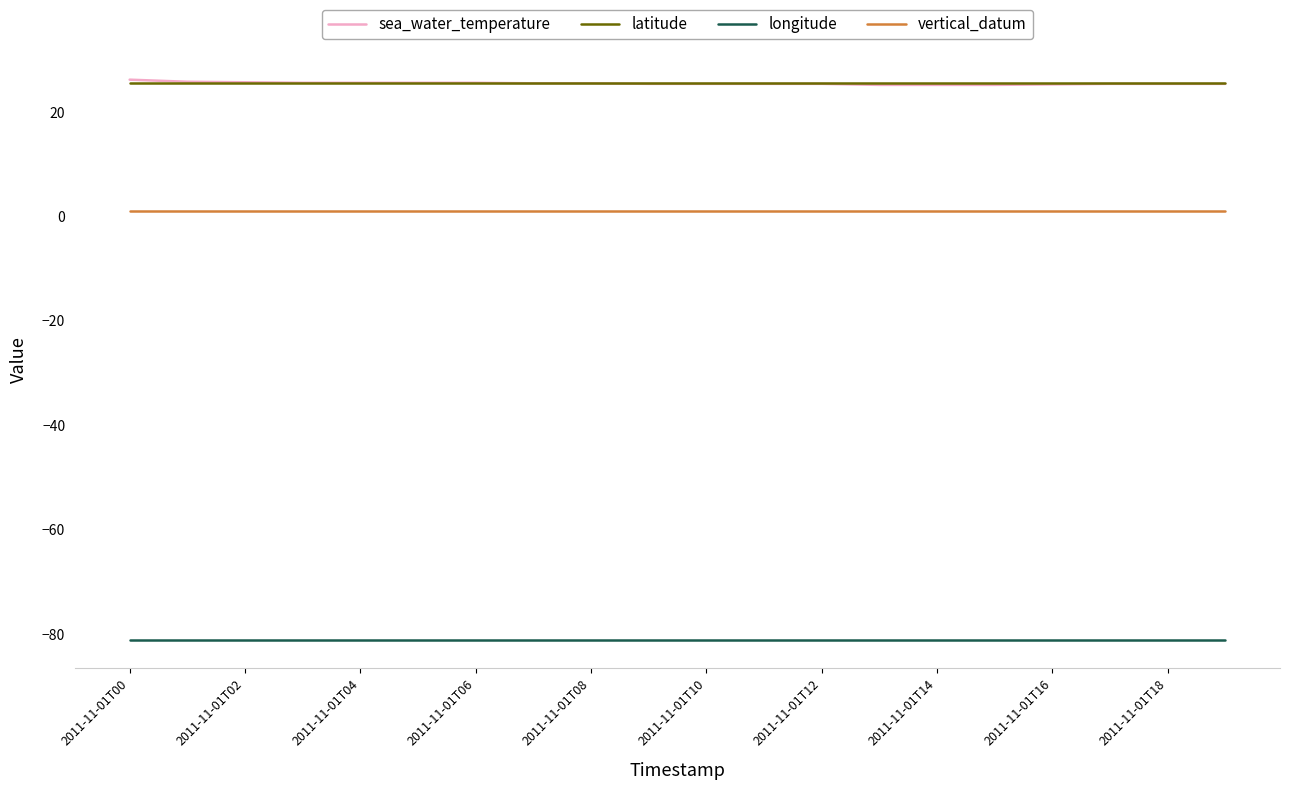

True or false: sea_water_temperature and vertical_datum cross at least once.

False